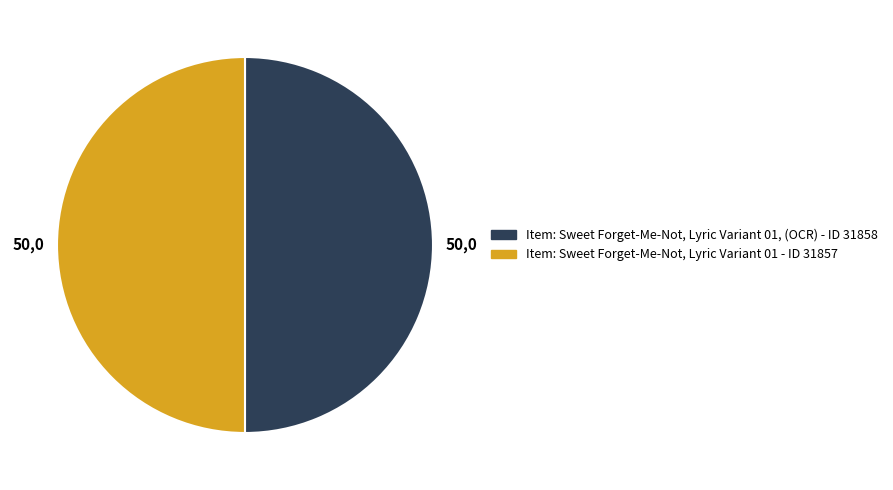

Combined, do Item: Sweet Forget-Me-Not, Lyric Variant 01 - ID 31857 and Item: Sweet Forget-Me-Not, Lyric Variant 01, (OCR) - ID 31858 account for over 50%?

Yes